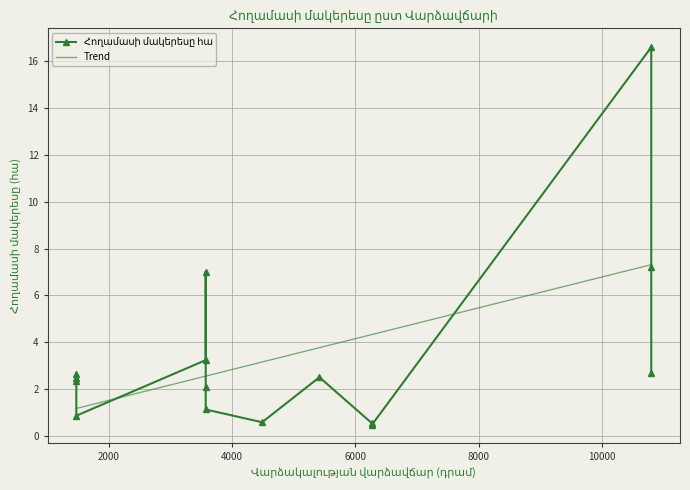

What is the label of the 9th point from the left?

6270